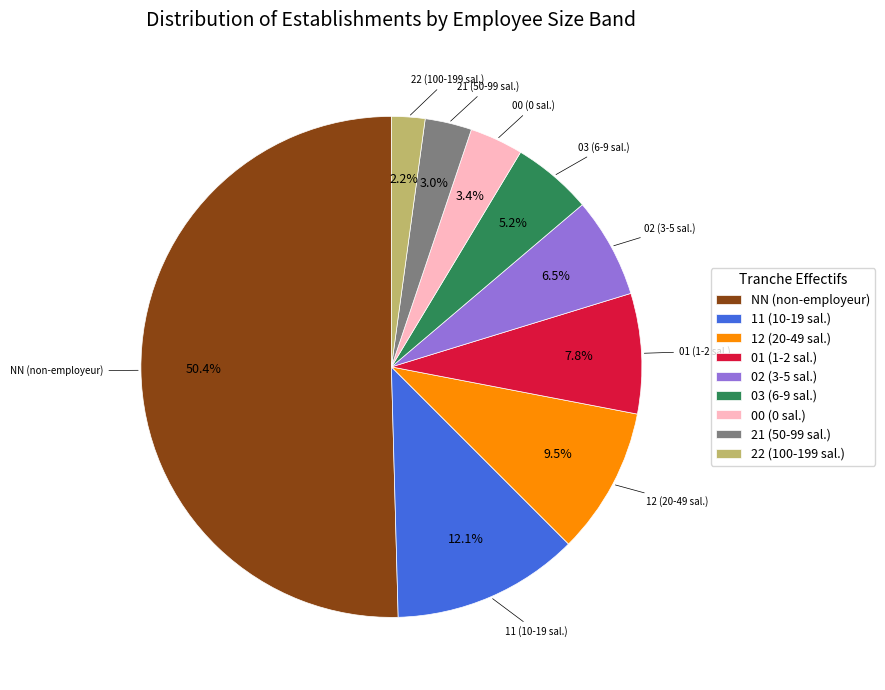

Between NN and 12, which is larger?

NN